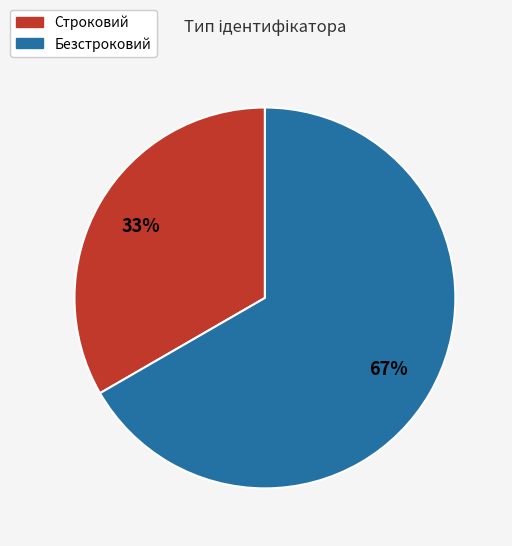

Combined, do Безстроковий and Строковий account for over 50%?

Yes